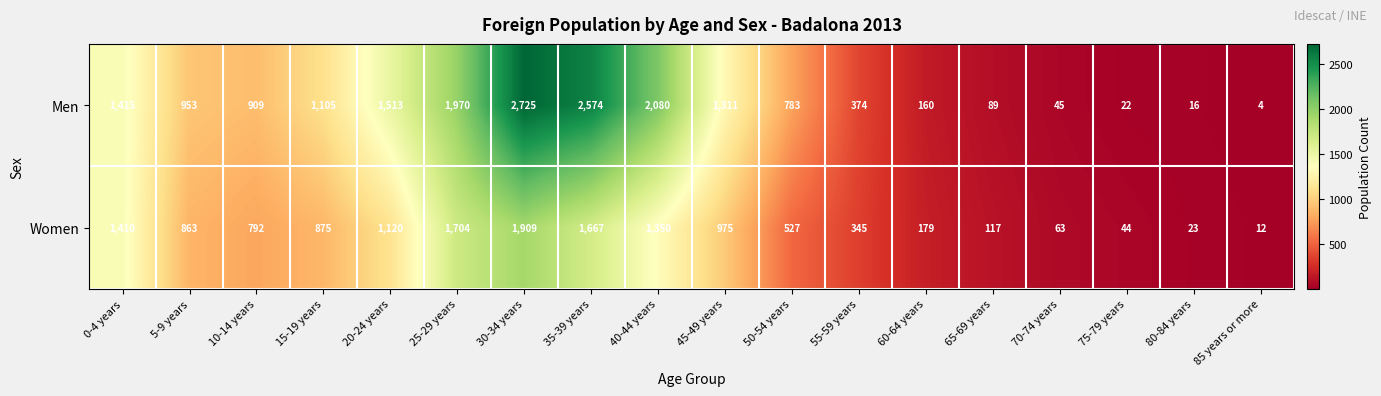

What is the total value across all series at 20-24 years?

2633